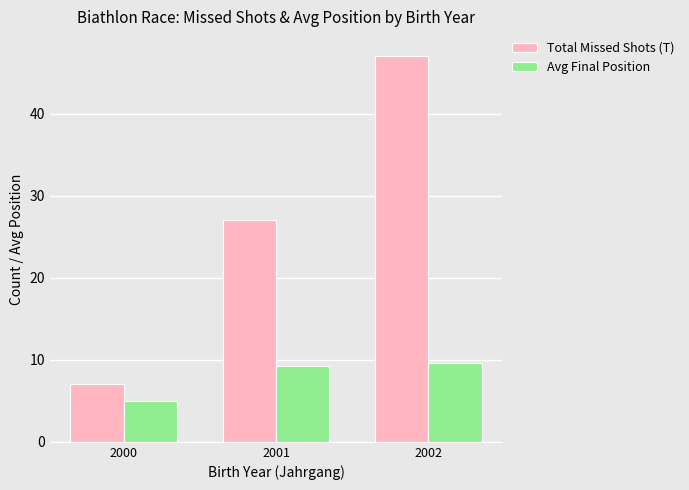

Reading left to right, extract all data points from this chart.

Total Missed Shots (T): 7.0	27.0	47.0
Avg Final Position: 5.0	9.2	9.6